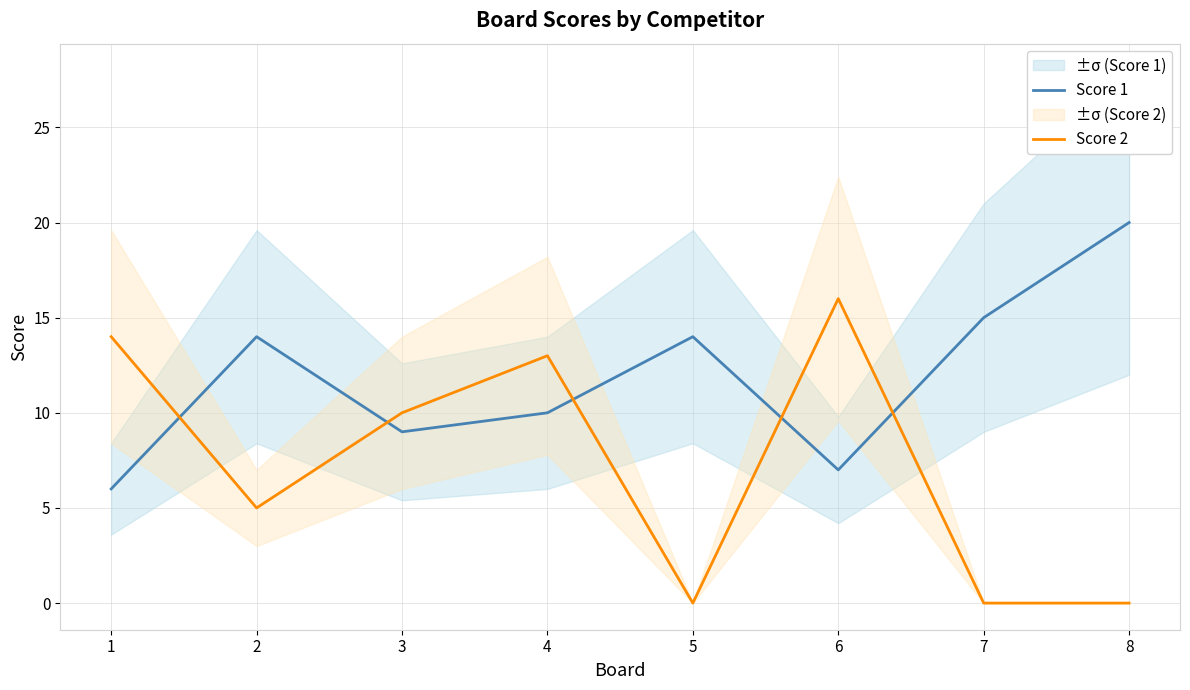

The Score 2 series shows 10 at 3. True or false?

True